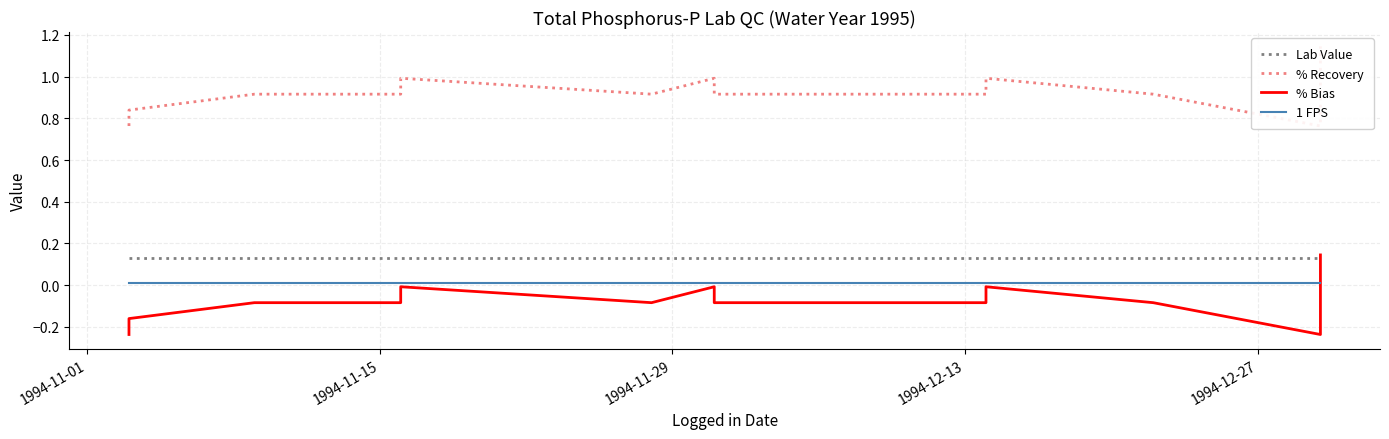

How many interior local peaks does the % Recovery series have?

3